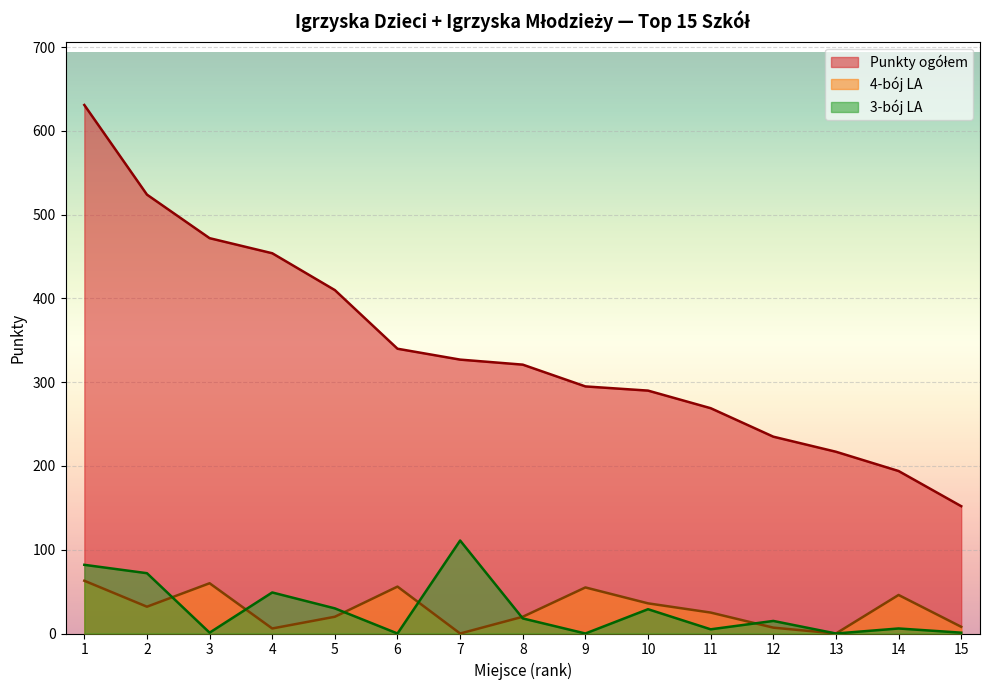

True or false: 3-bój LA and Punkty ogółem intersect in this chart.

False